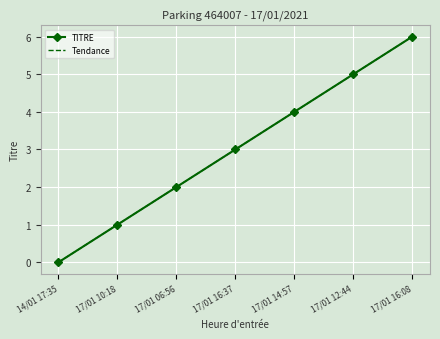

At which category is the sum across all series the highest?

17/01 16:08